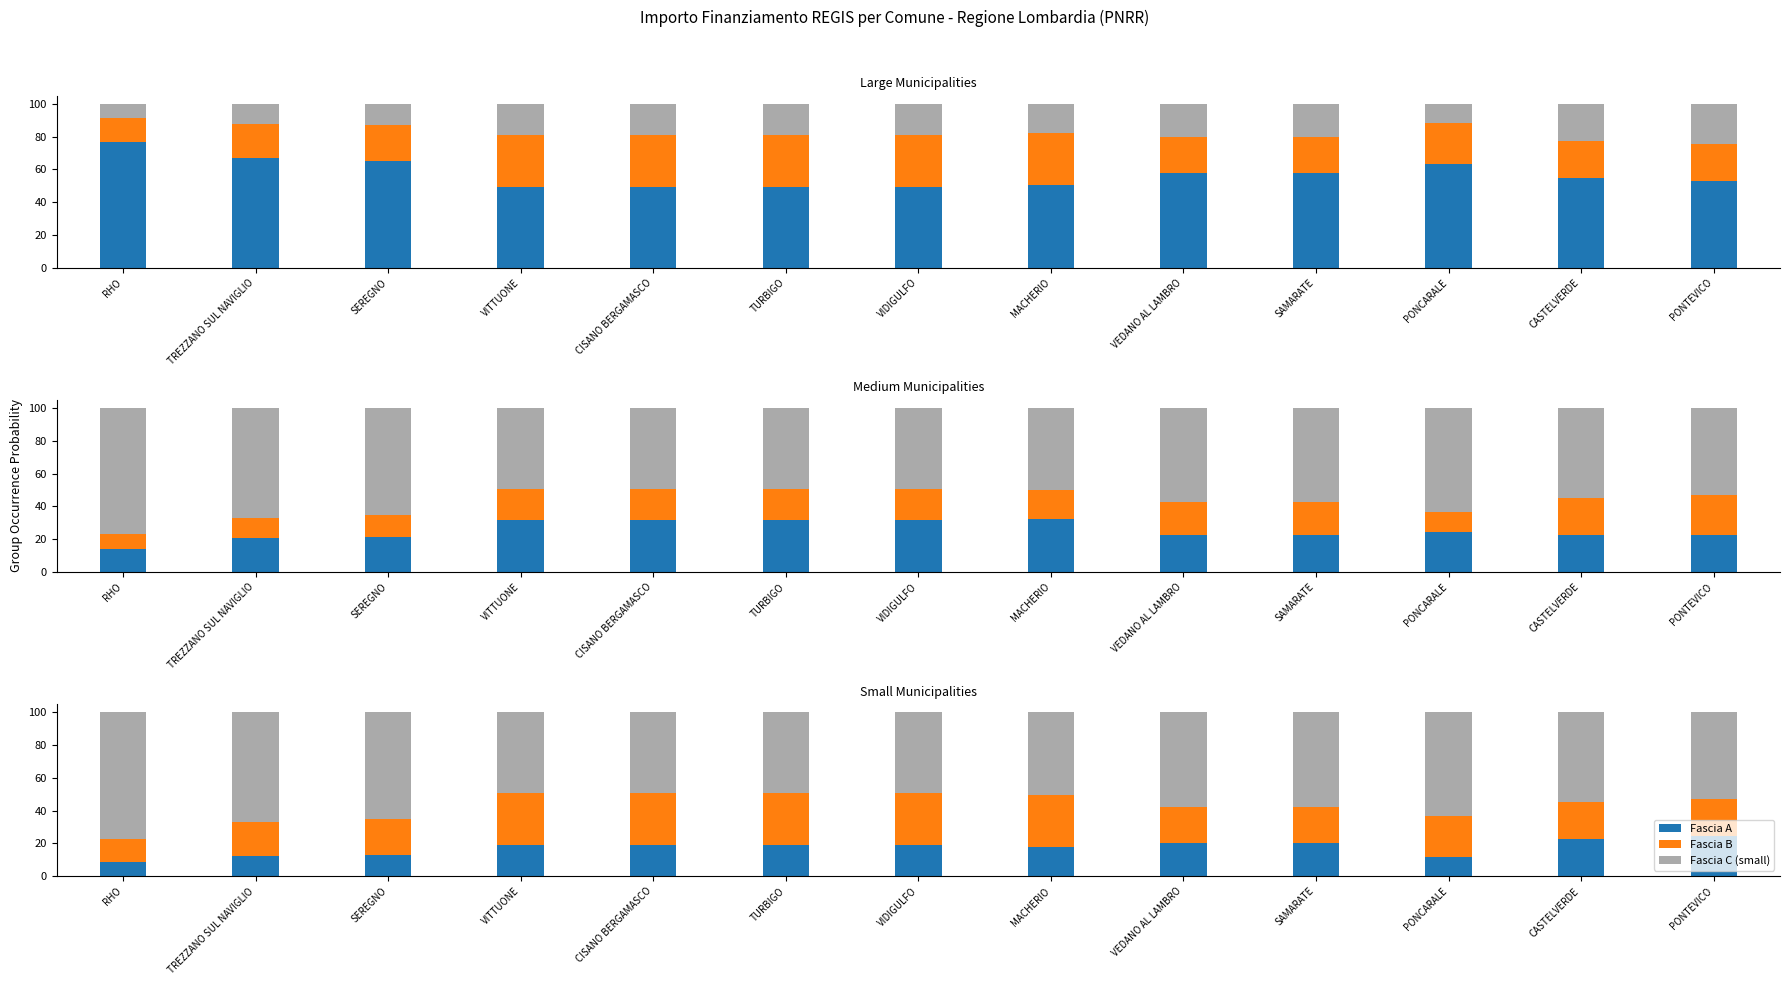

Count the number of data series in this chart.

3